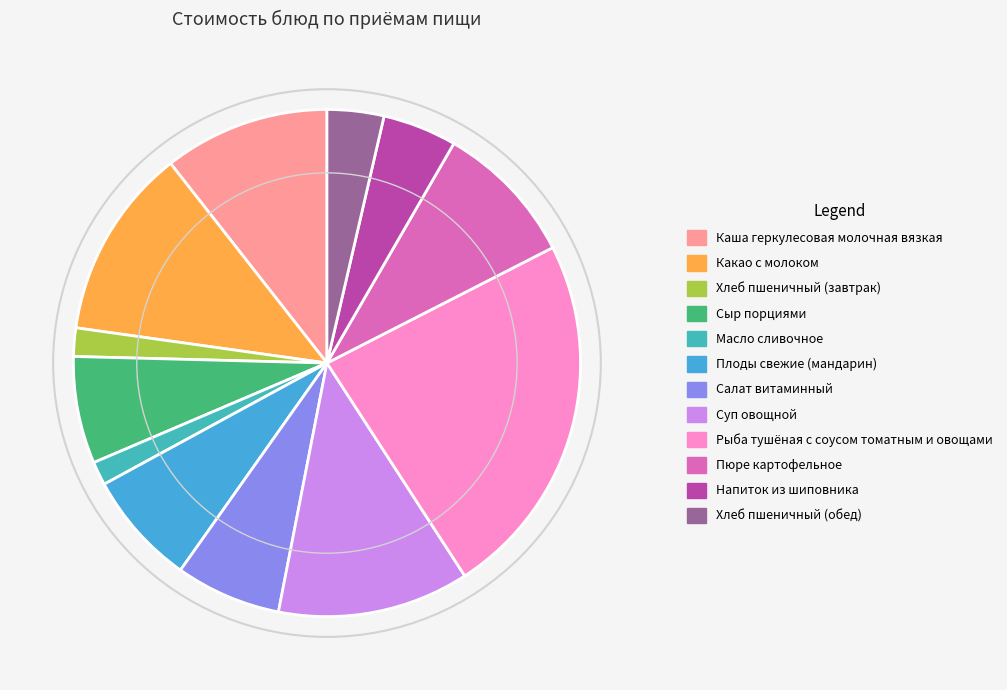

The Пюре картофельное slice represents 9% of the pie. True or false?

True